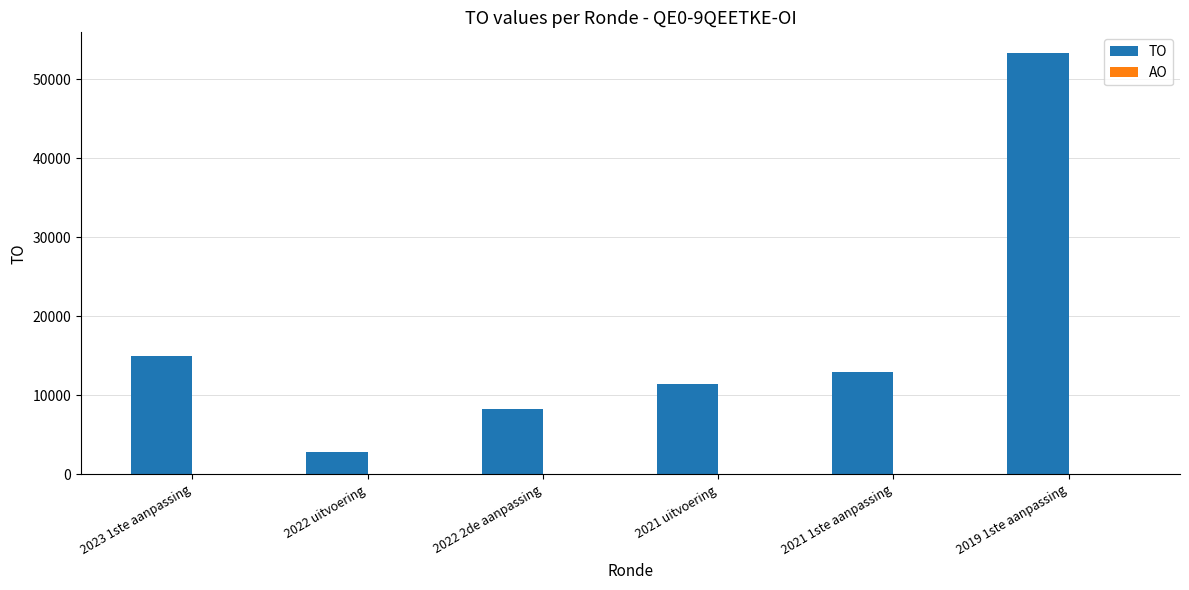

What is the label of the 4th bar from the right?

2022 2de aanpassing